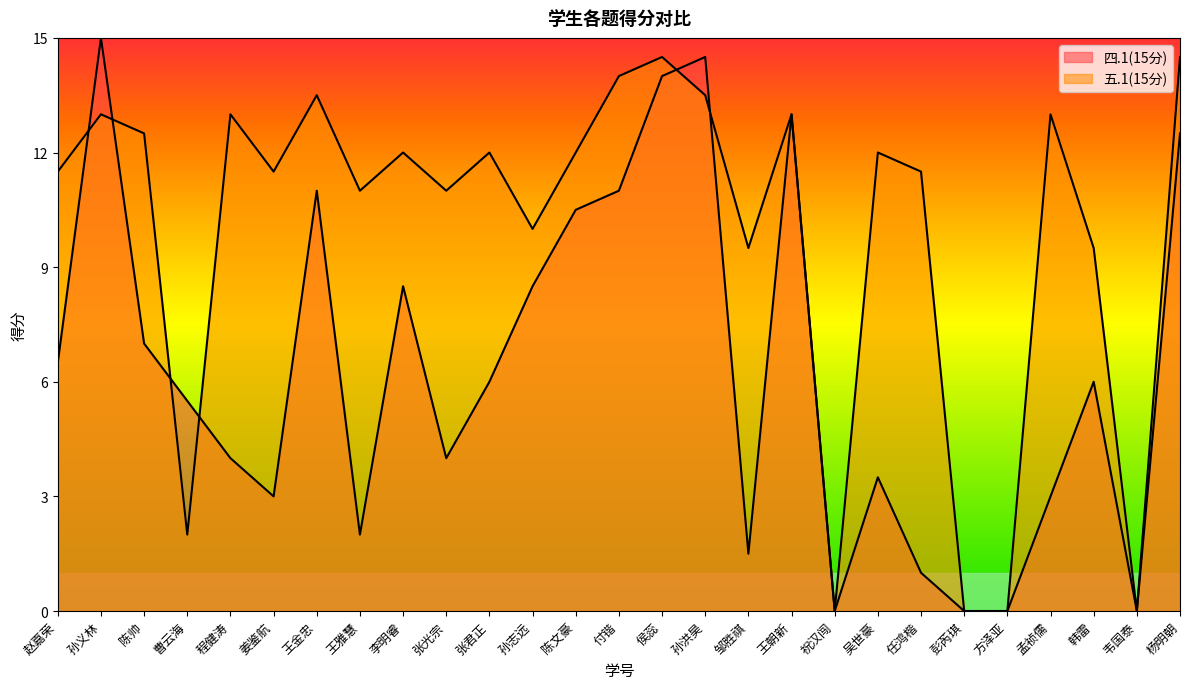

What is the sum of all 五.1(15分) values?

270.0